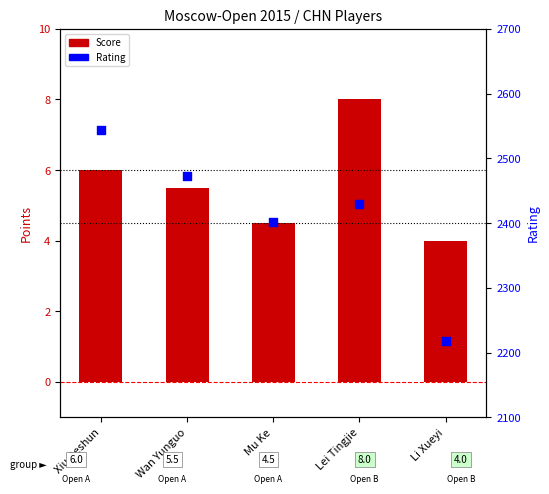

What are all the series names shown in the legend?

Score, Rating